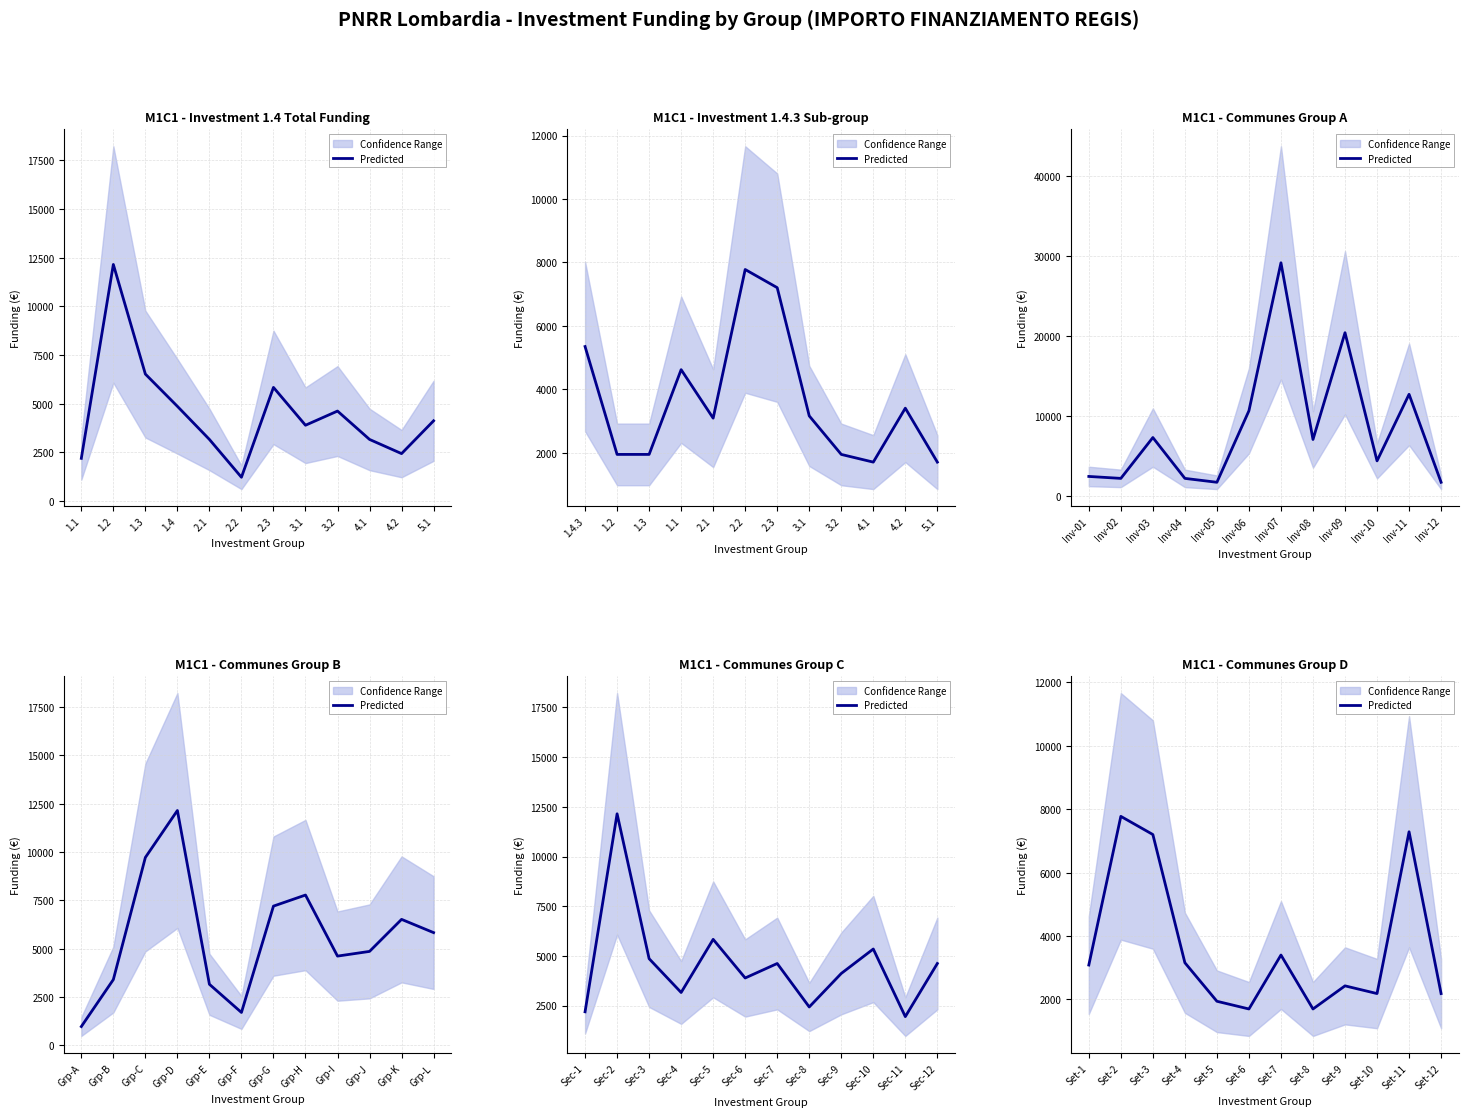

Which label corresponds to the smallest value in the chart?

Set-6